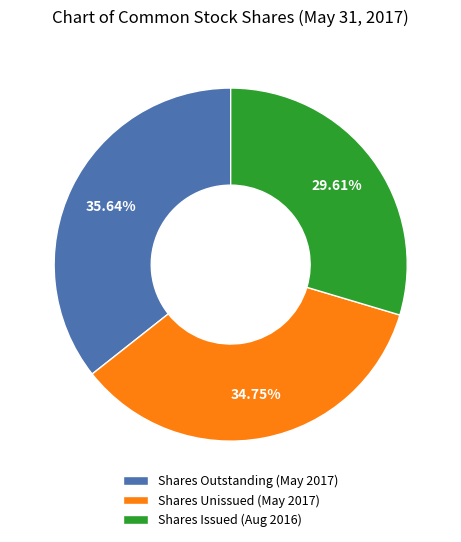

How many slices are in this pie chart?

3